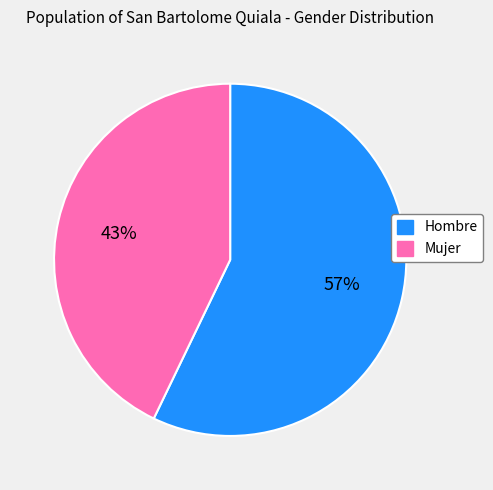

Is it true that Mujer is 33% of the pie?

False